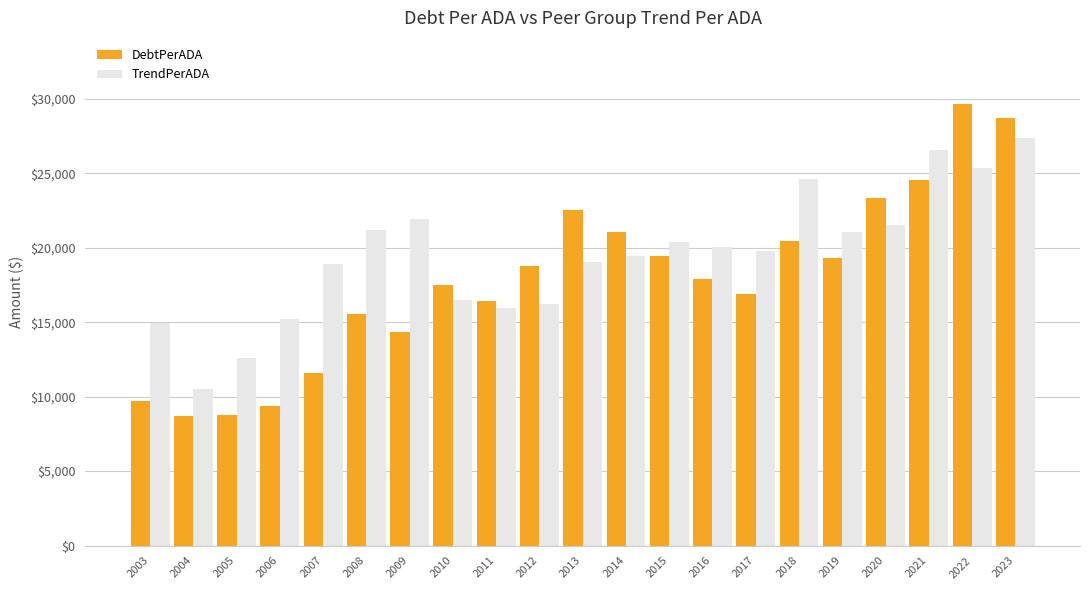

What is the difference between the highest and lowest values at 2022?

4310.5